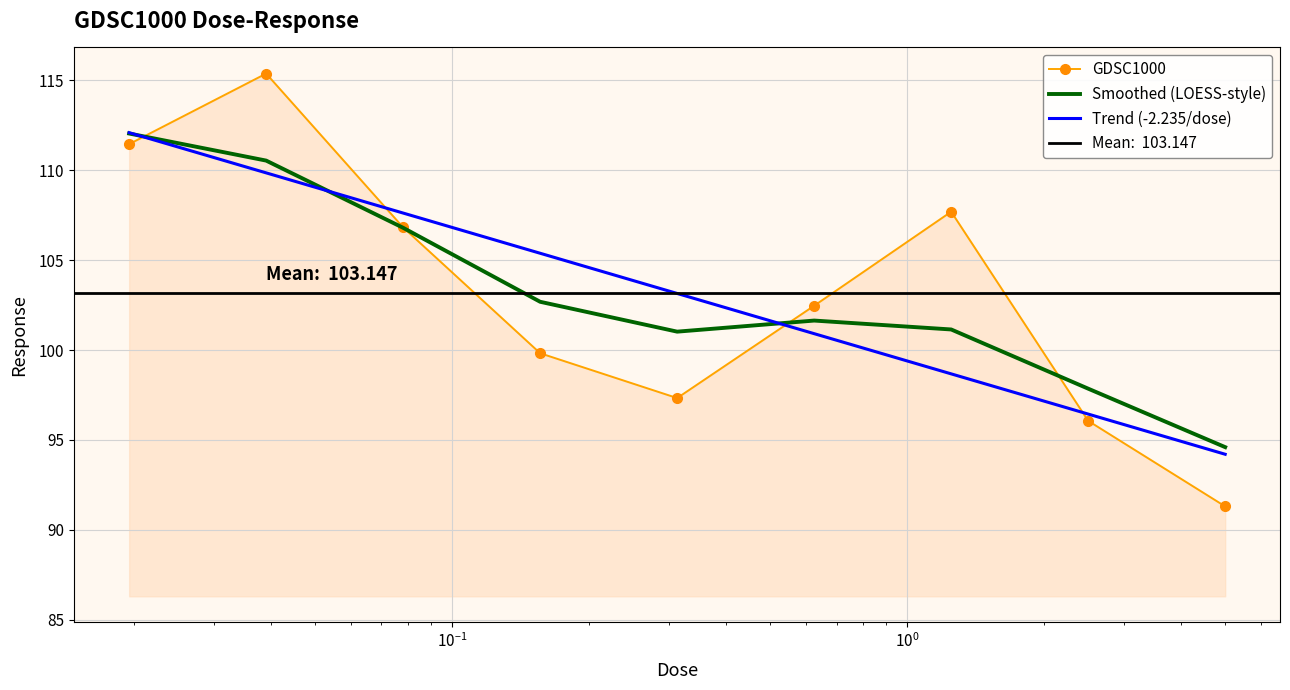

What is the difference between the second highest and second lowest values in the GDSC1000 series?

15.4